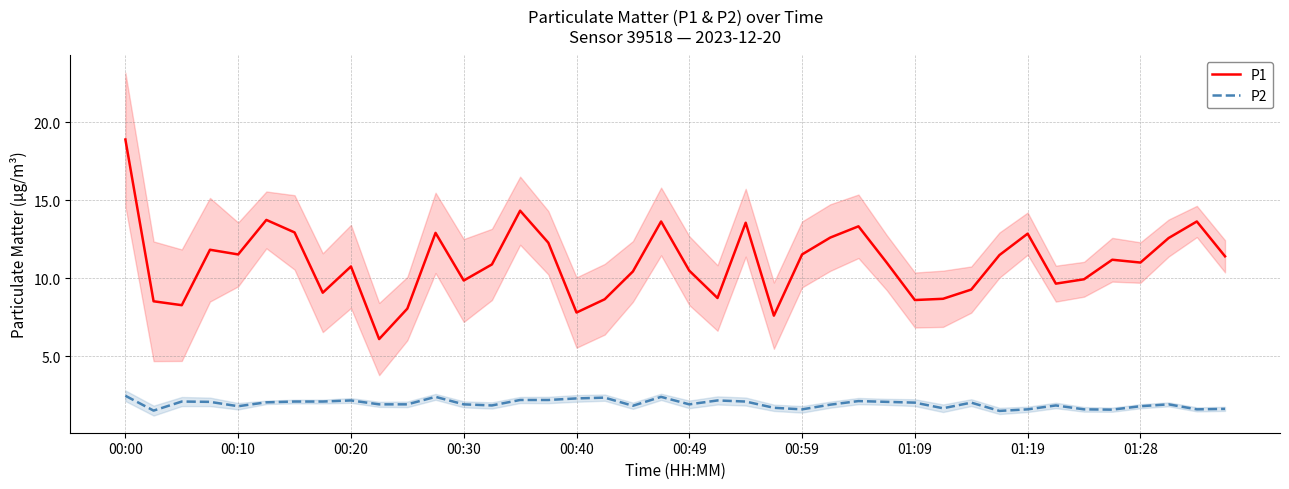

True or false: P2 and P1 intersect in this chart.

False